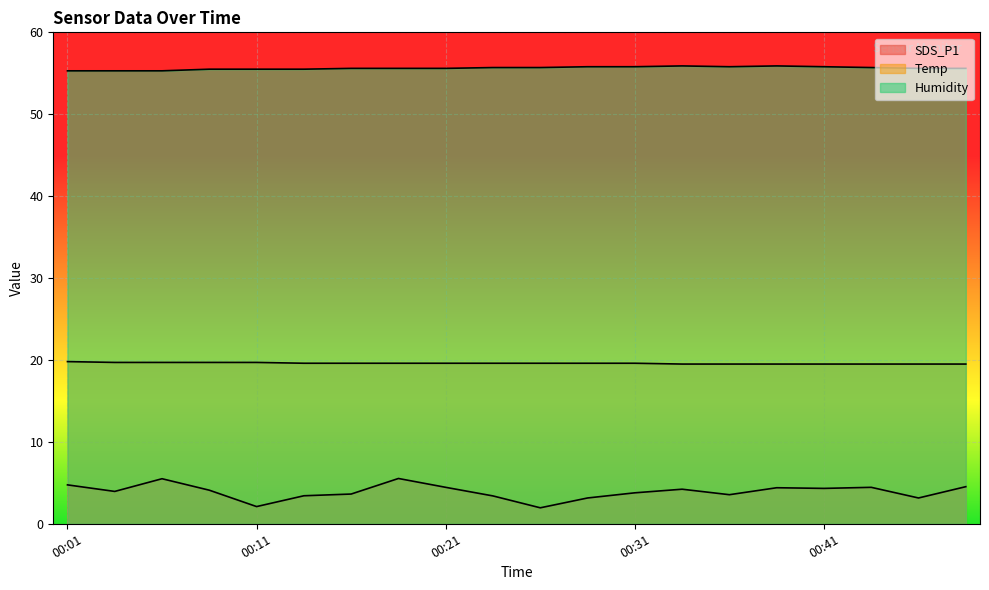

What is the spread (max minus min) of values at 00:33?

51.7